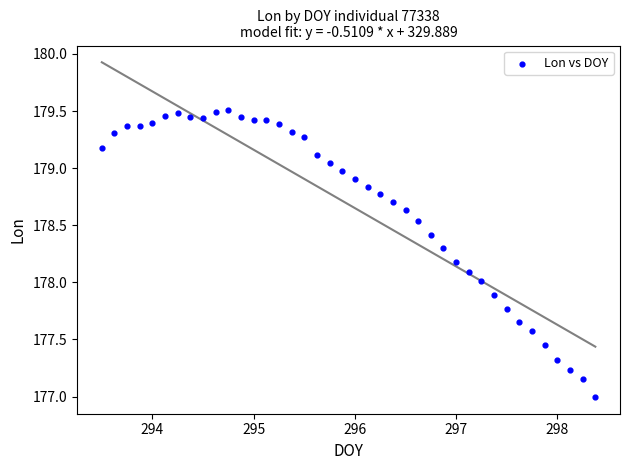

What is the range of X values (max minus min)?

4.9